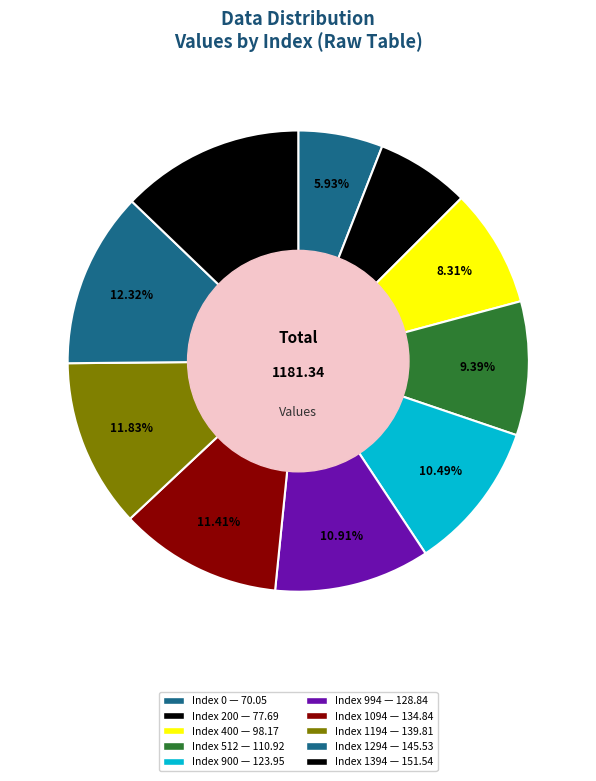

How many slices are in this pie chart?

10